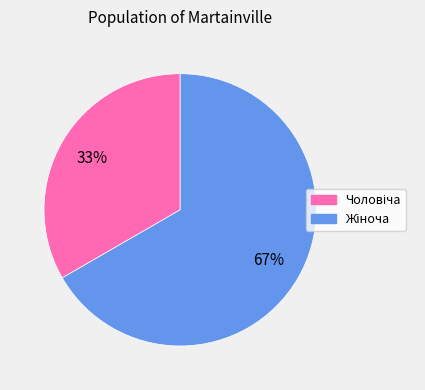

To the nearest percent, what is the average slice percentage?

50%